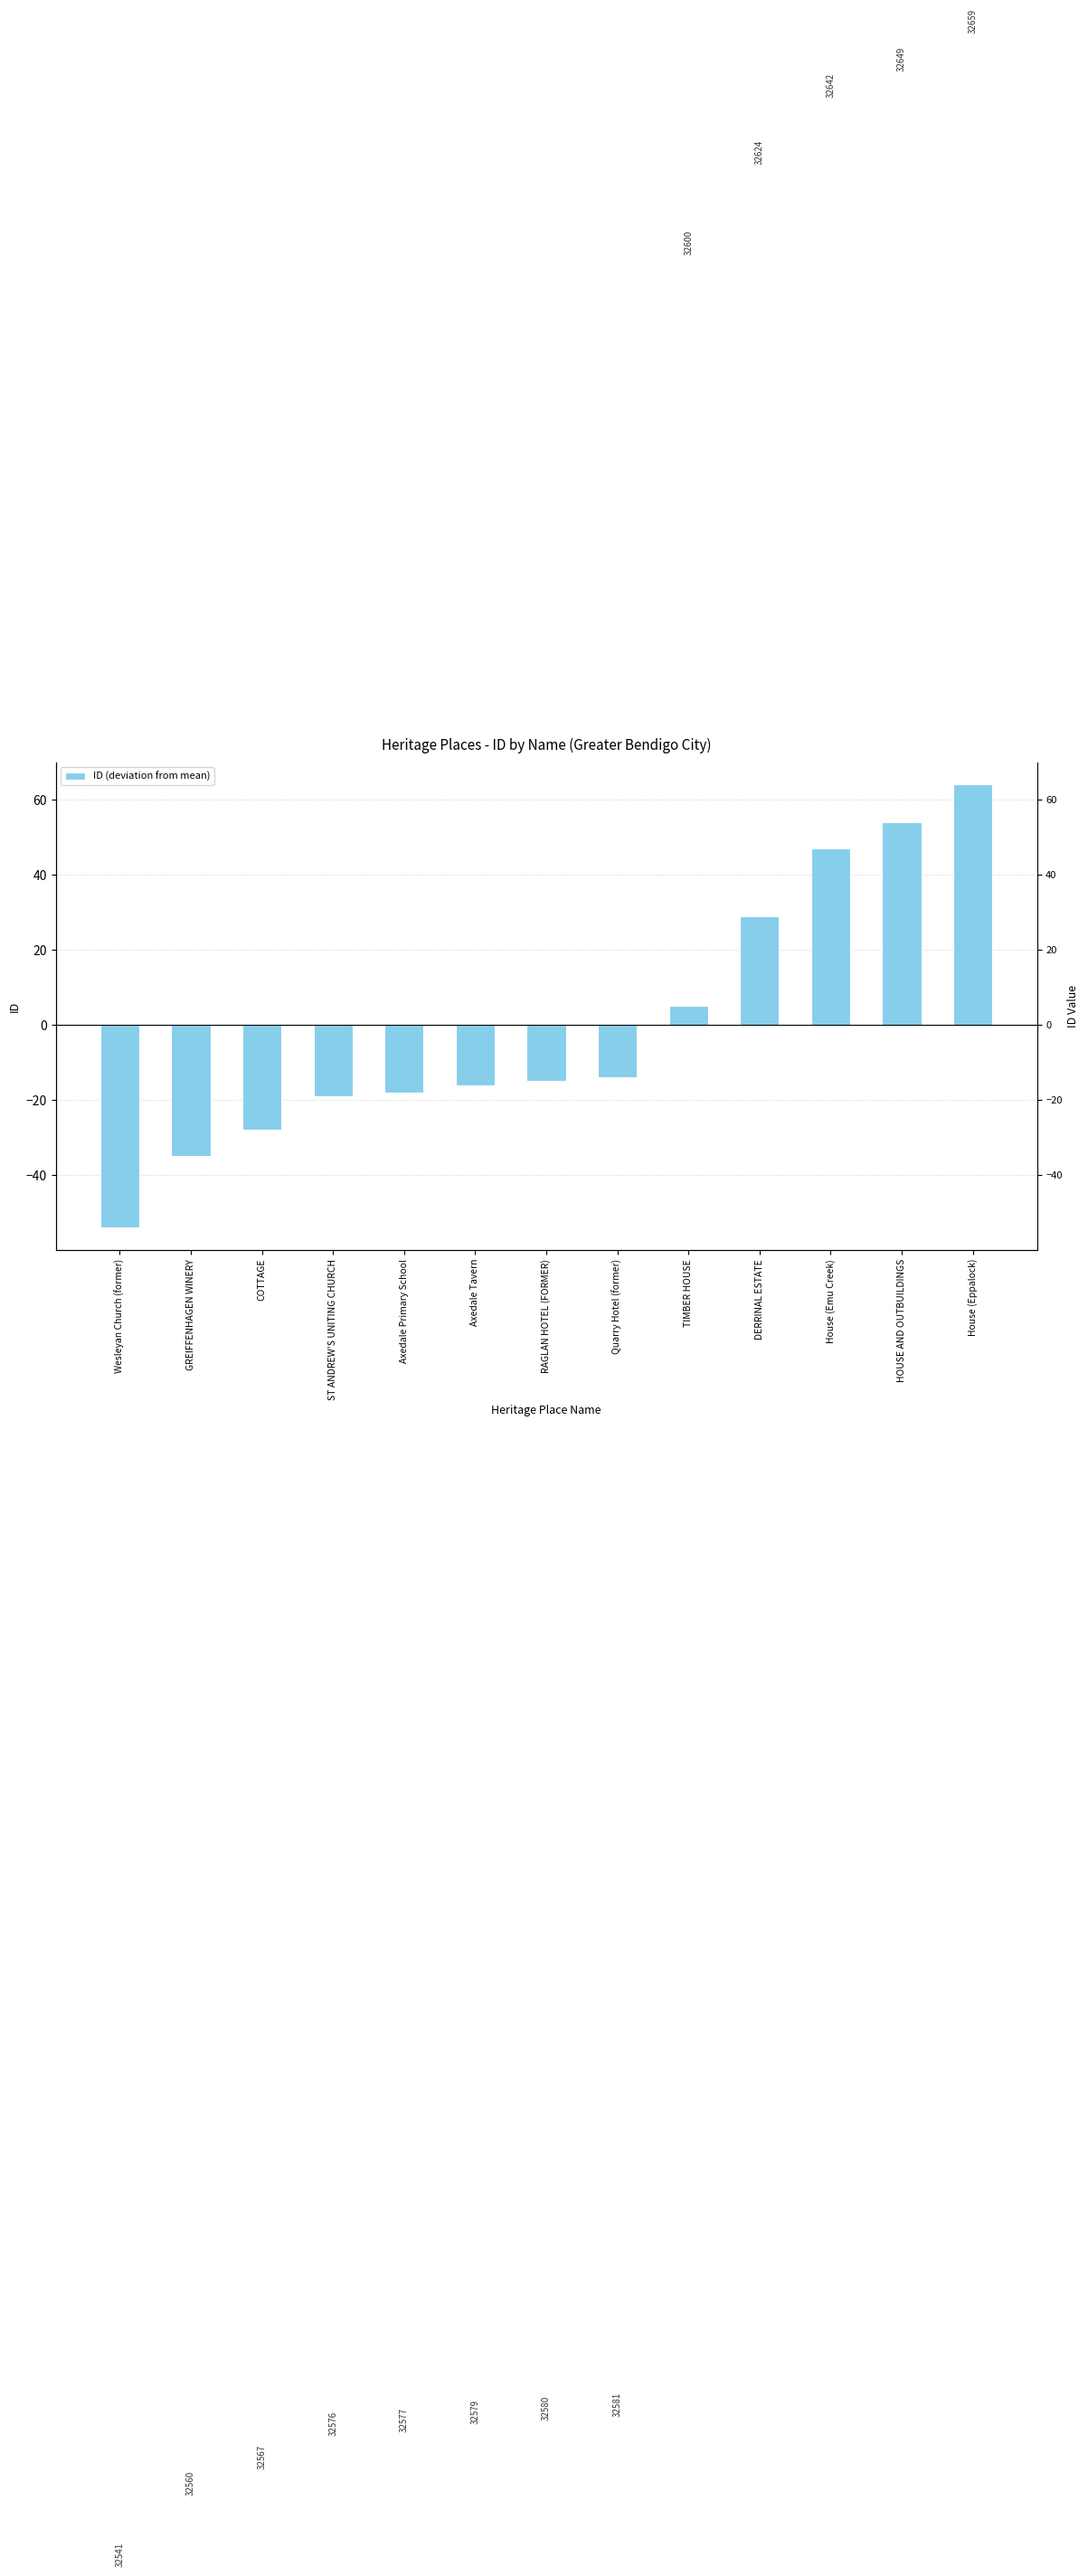

How many positive values are there?

5